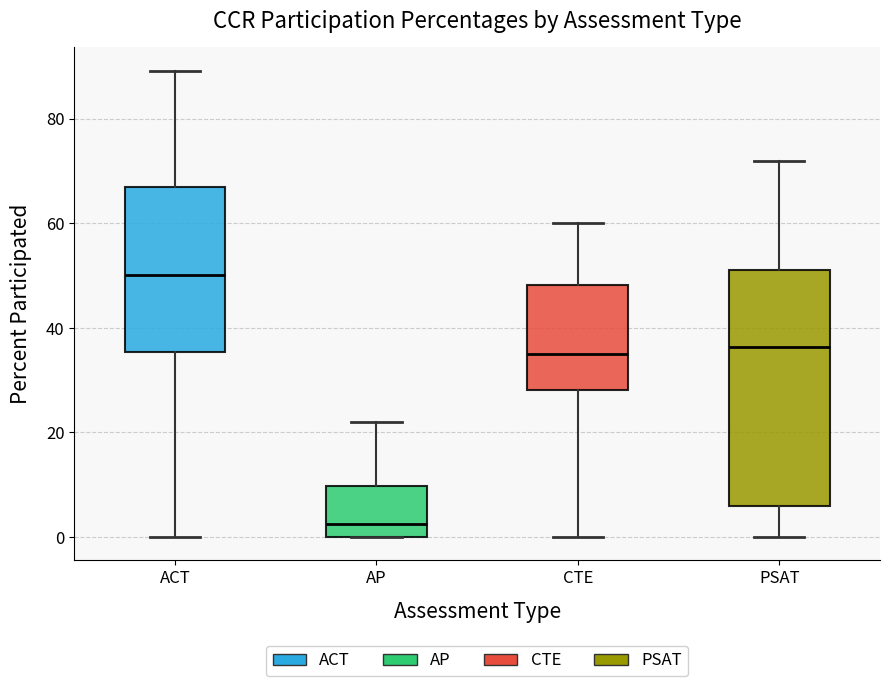

Reading left to right, read every box against the y-axis: the position of its median line, the range the box covers, and the ends of its whiskers. The values are not printed on the chart, so give them approximately, as read against the axis.

ACT: median 50, box 36 to 66, whiskers 0 to 90
AP: median 2, box 0 to 10, whiskers 0 to 22
CTE: median 36, box 28 to 48, whiskers 0 to 60
PSAT: median 36, box 6 to 52, whiskers 0 to 72